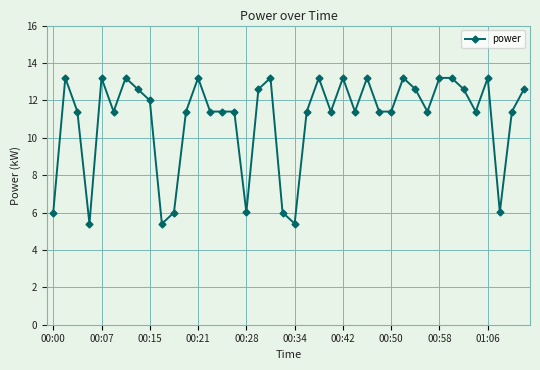

What is the difference between the maximum and minimum values?

7.8